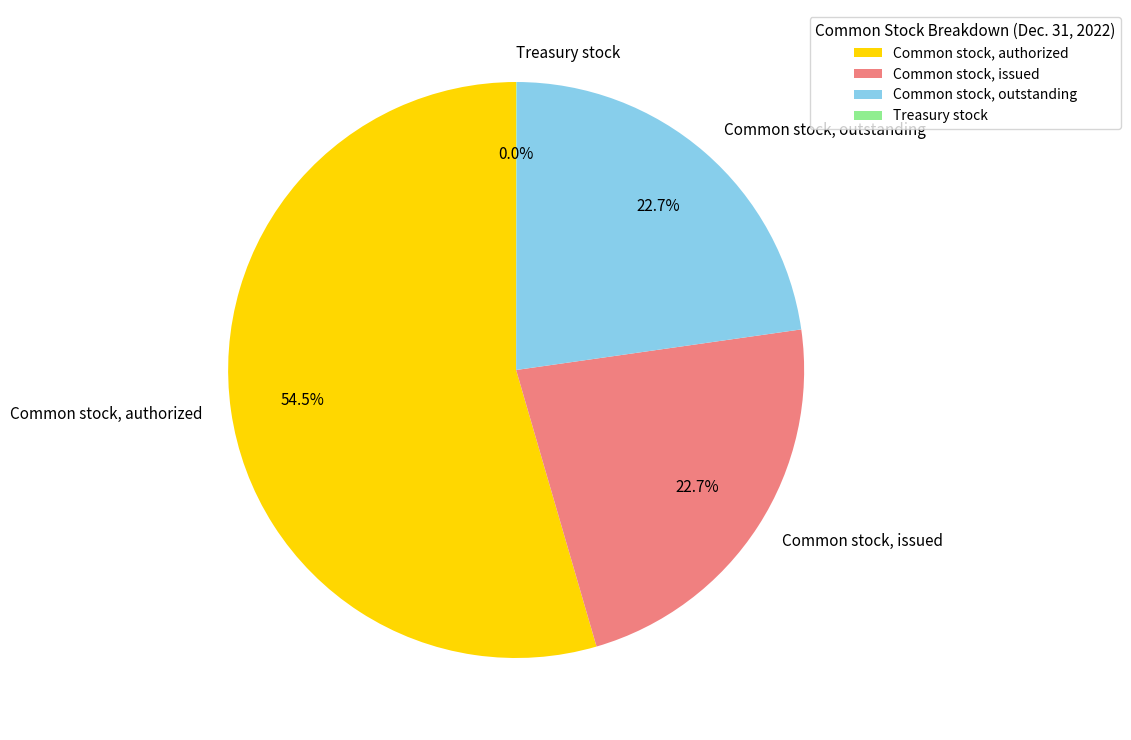

Approximately how many times larger is the value at Common stock, issued compared to Common stock, outstanding?

1.0